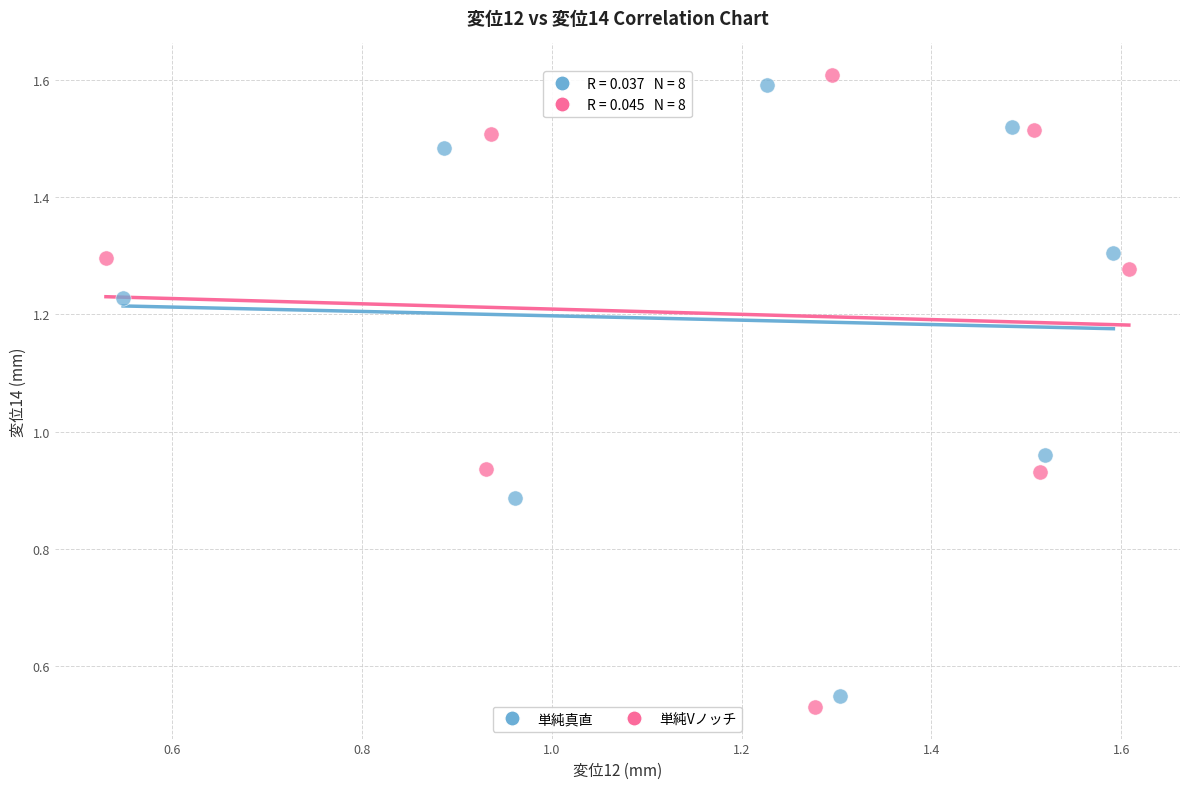

Which series contains the highest Y value?

単純Vノッチ